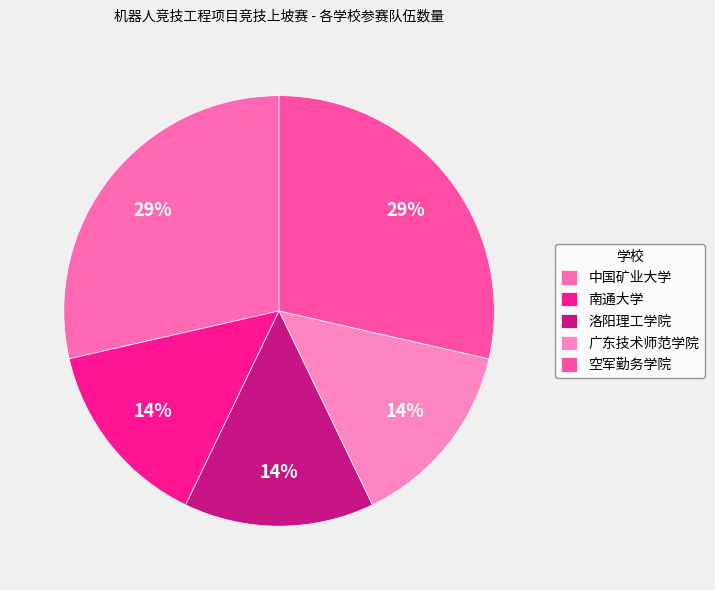

Rank the categories by value from lowest to highest.

南通大学, 洛阳理工学院, 广东技术师范学院, 中国矿业大学, 空军勤务学院